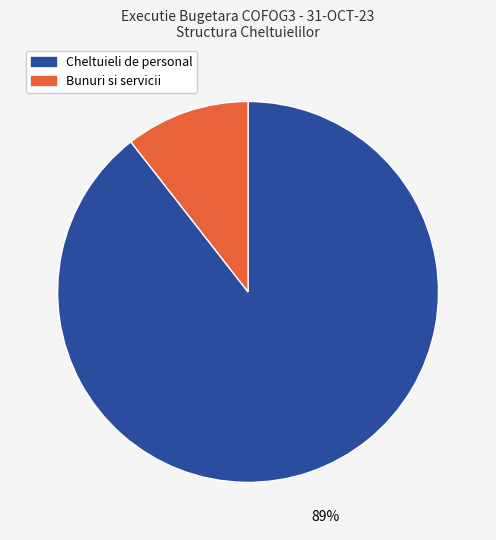

To the nearest percent, what is the average slice percentage?

50%